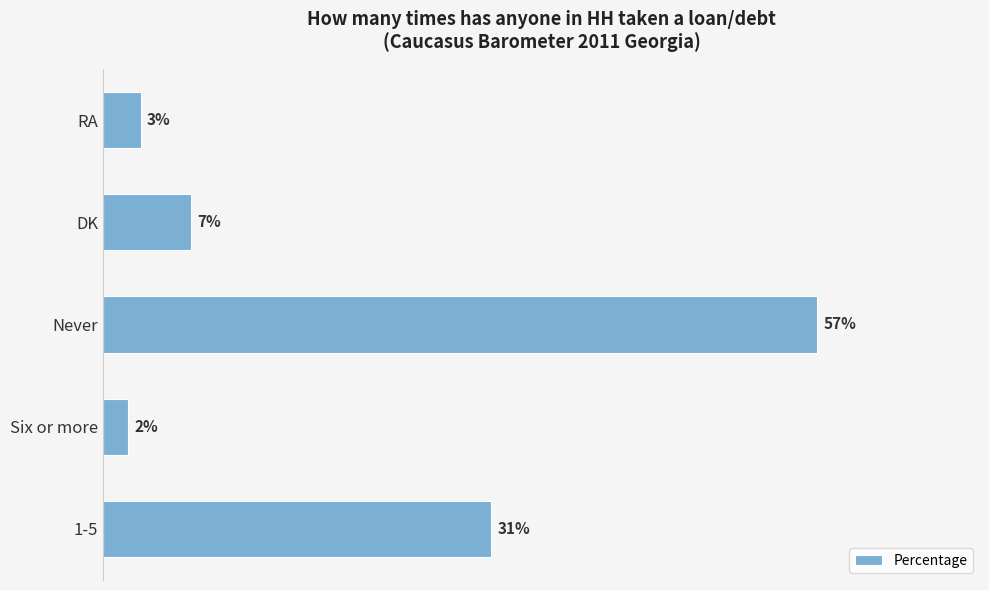

Rank the categories by value from lowest to highest.

Six or more, RA, DK, 1-5, Never